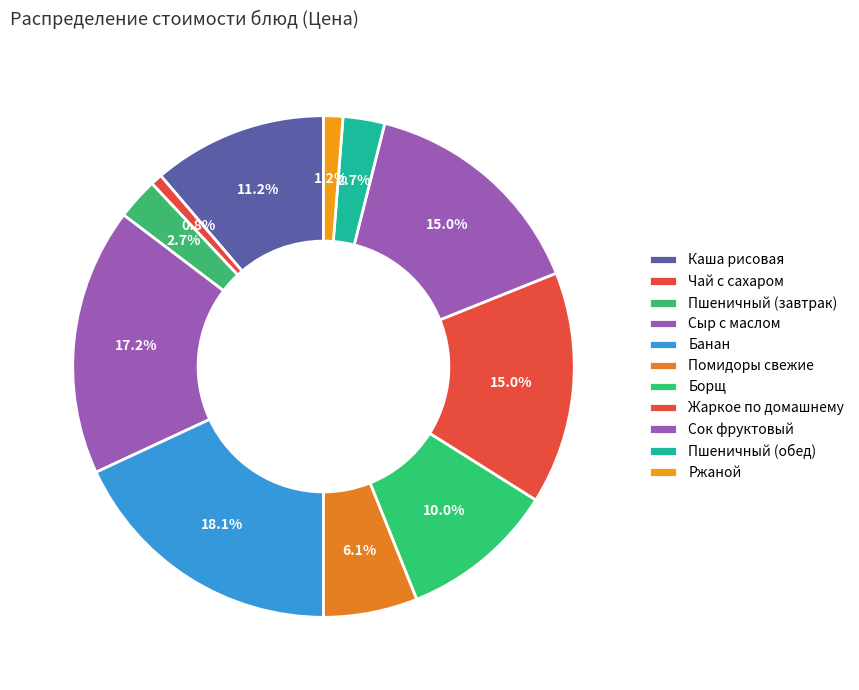

Count the number of slices in the pie.

11